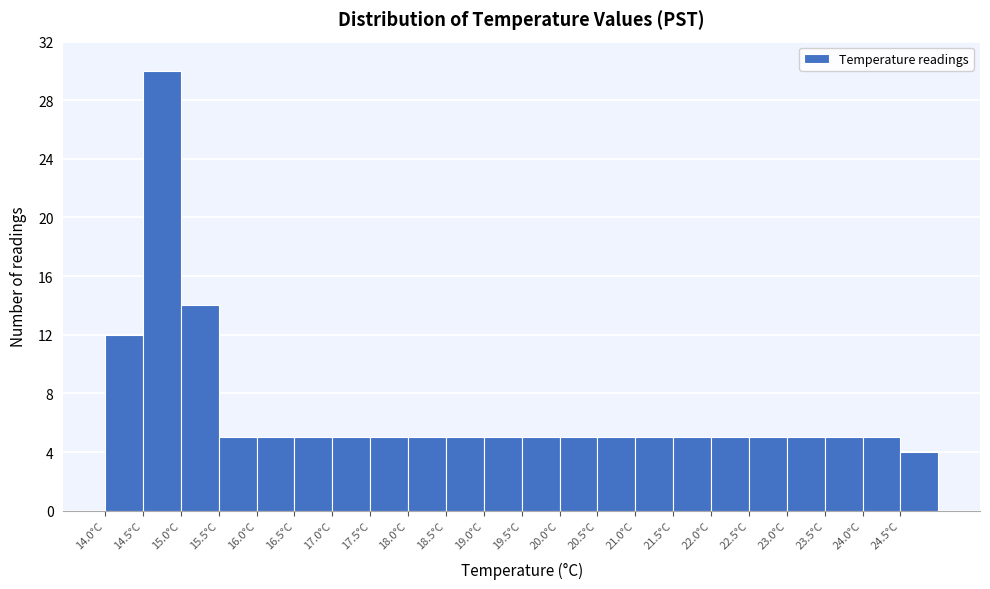

Reading left to right, transcribe this chart: for each bar, give the range it covers on the x-axis and its height. The values are not printed on the chart, so give them approximately, as read against the axis.

14.0 to 14.5: 12
14.5 to 15.0: 30
15.0 to 15.5: 14
15.5 to 16.0: 5
16.0 to 16.5: 5
16.5 to 17.0: 5
17.0 to 17.5: 5
17.5 to 18.0: 5
18.0 to 18.5: 5
18.5 to 19.0: 5
19.0 to 19.5: 5
19.5 to 20.0: 5
20.0 to 20.5: 5
20.5 to 21.0: 5
21.0 to 21.5: 5
21.5 to 22.0: 5
22.0 to 22.5: 5
22.5 to 23.0: 5
23.0 to 23.5: 5
23.5 to 24.0: 5
24.0 to 24.5: 5
24.5 to 25.0: 4